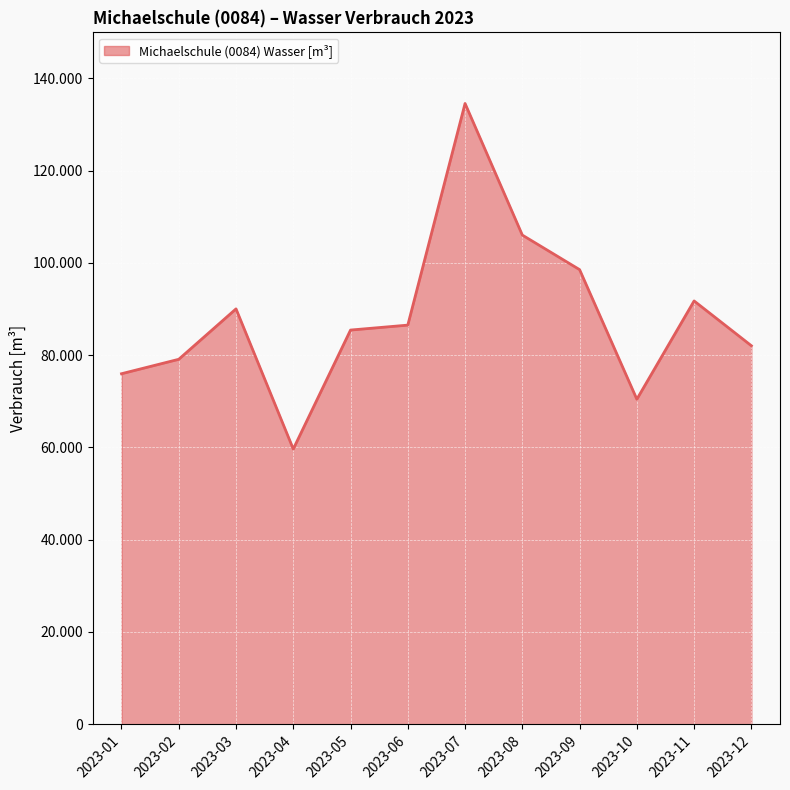

Does the chart have visible grid lines?

Yes